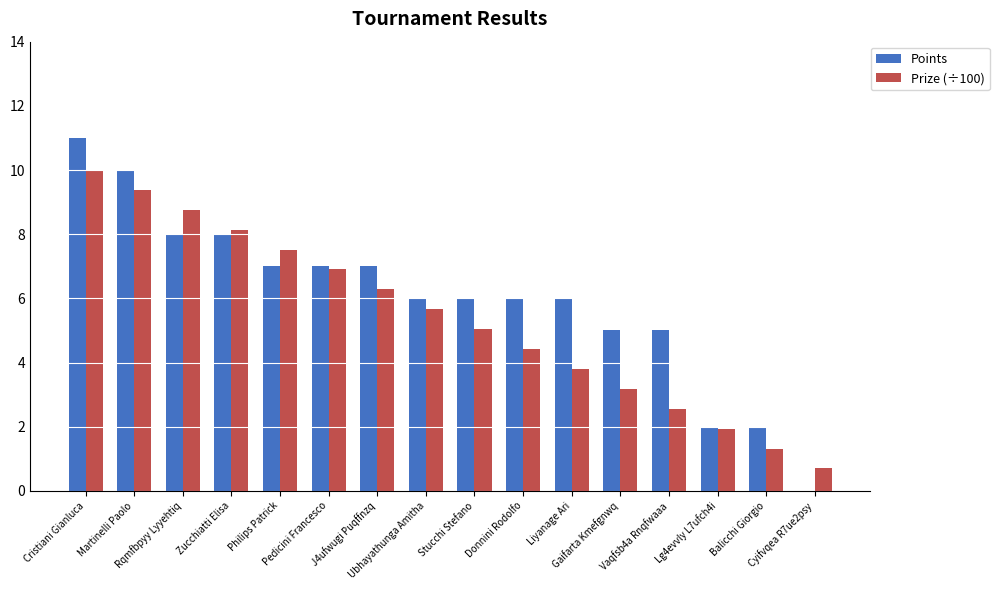

What is the maximum value for Points?

11.0